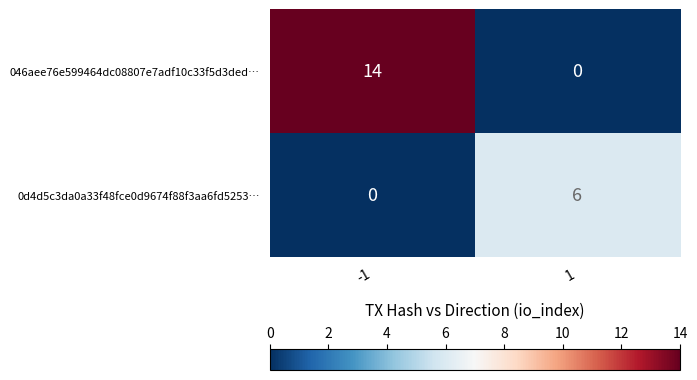

Rank the series by their average value, from lowest to highest.

0d4d5c3da0a33f48fce0d9674f88f3aa6fd5253…, 046aee76e599464dc08807e7adf10c33f5d3ded…